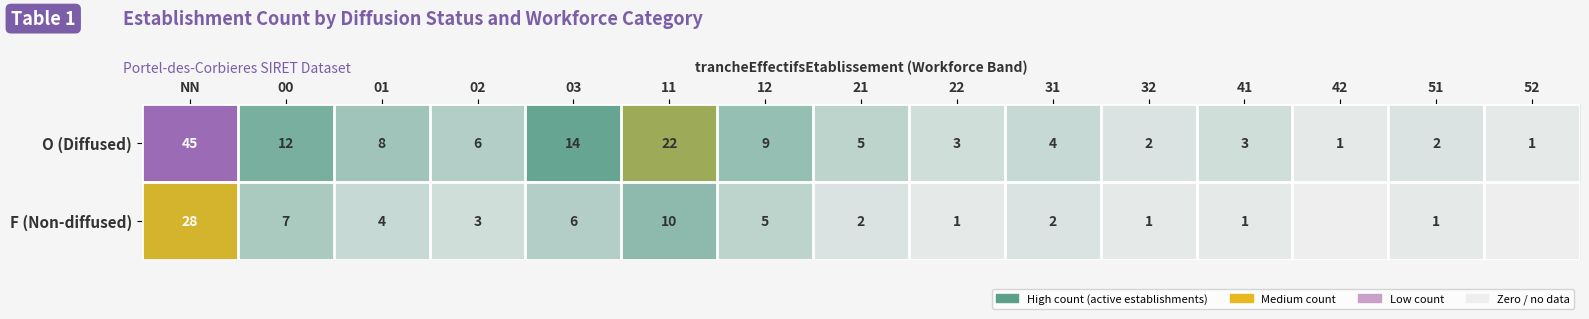

What is the difference between the O (Diffused) values at 22 and 32?

1